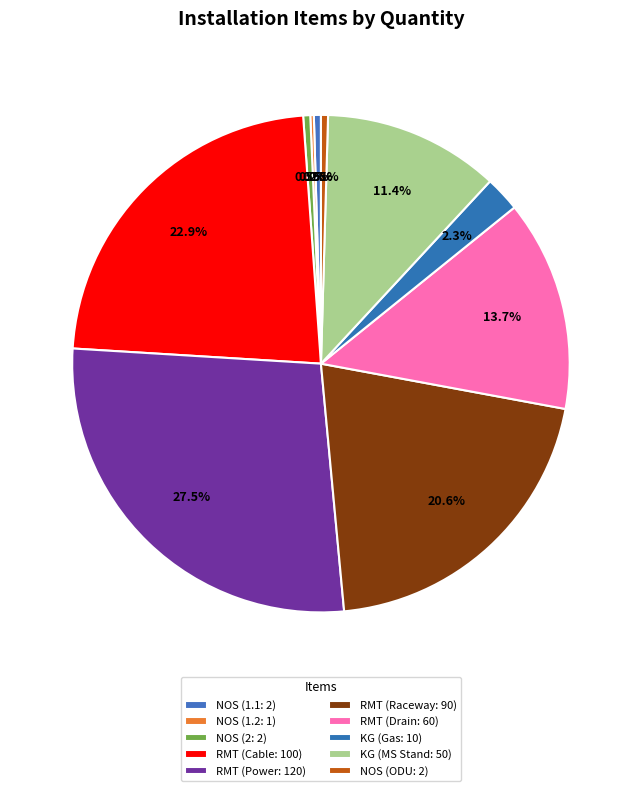

Count the number of slices in the pie.

10